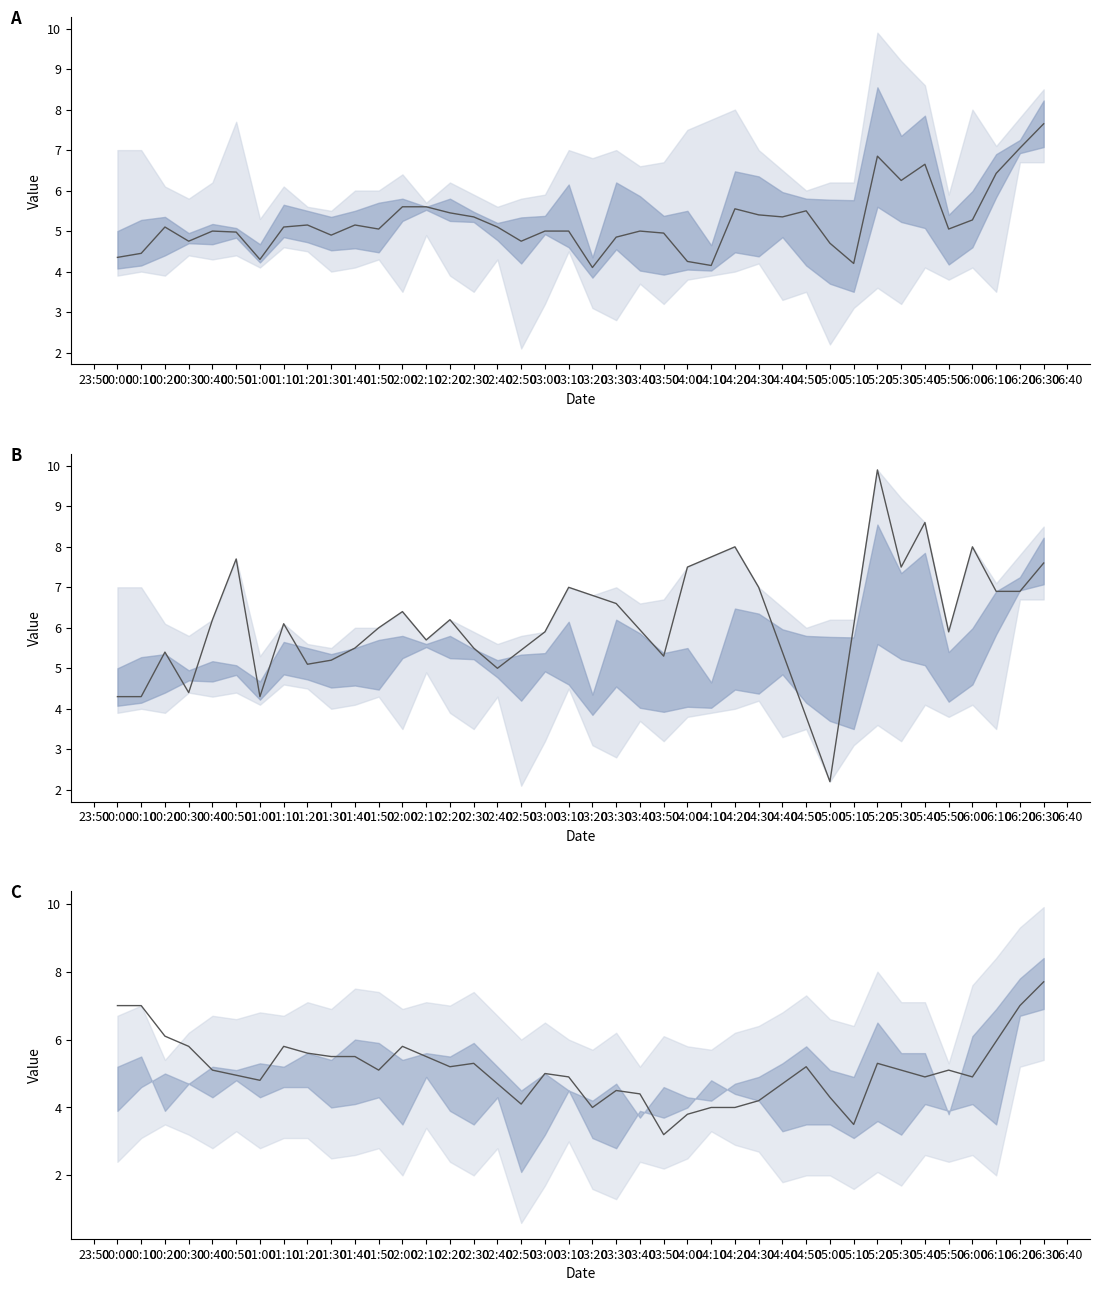

How many data points does each series have?

40